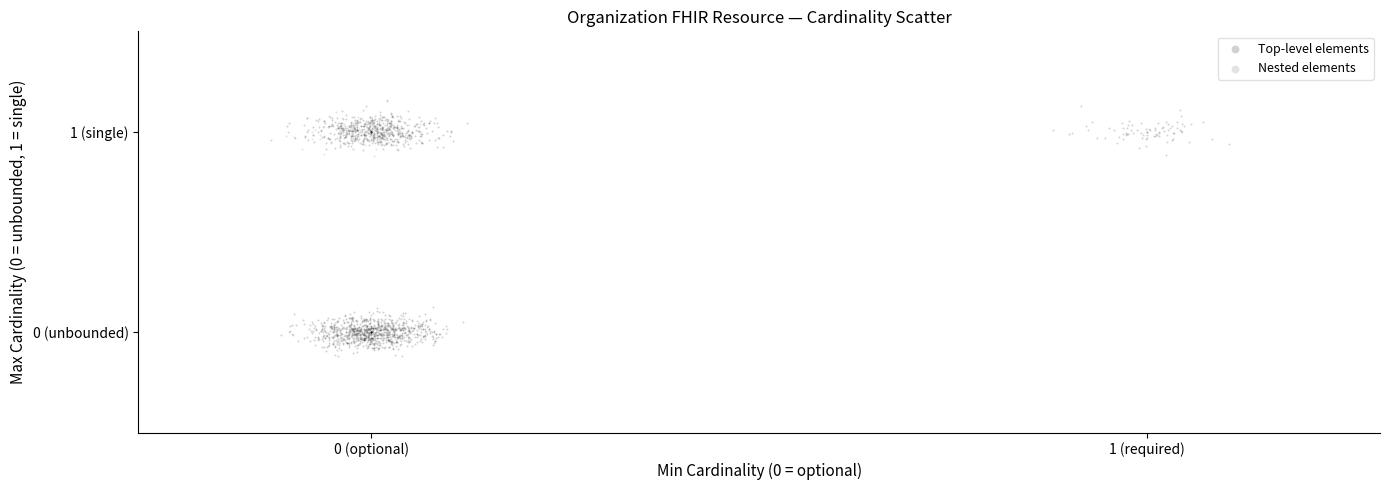

What are all the series names shown in the legend?

Top-level elements, Nested elements